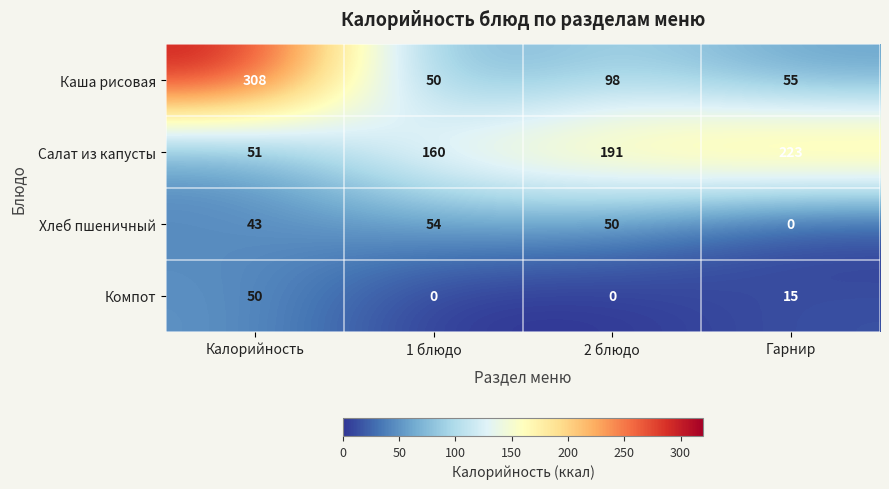

At Гарнир, list the series in order from smallest to largest.

Хлеб пшеничный, Компот, Каша рисовая, Салат из капусты